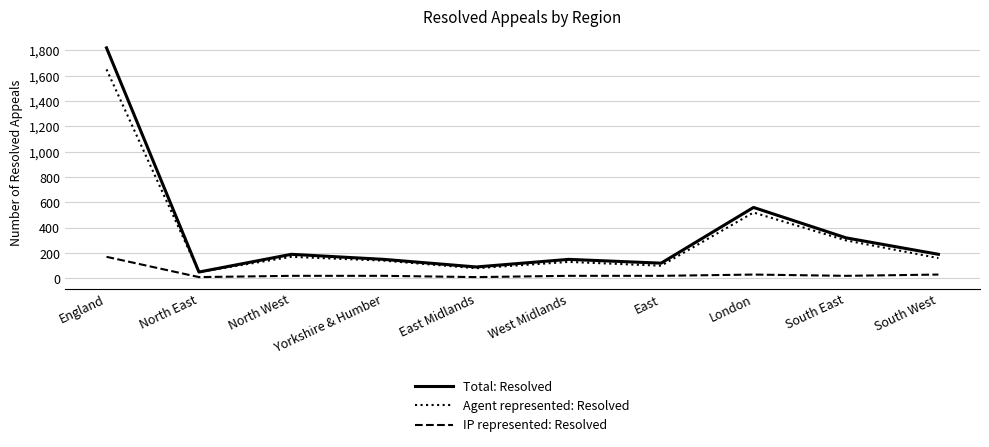

Reading left to right, transcribe all the data shown in this chart.

Total: Resolved: 1820	50	190	150	90	150	120	560	320	190
Agent represented: Resolved: 1650	50	170	140	80	130	100	520	300	160
IP represented: Resolved: 170	10	20	20	10	20	20	30	20	30